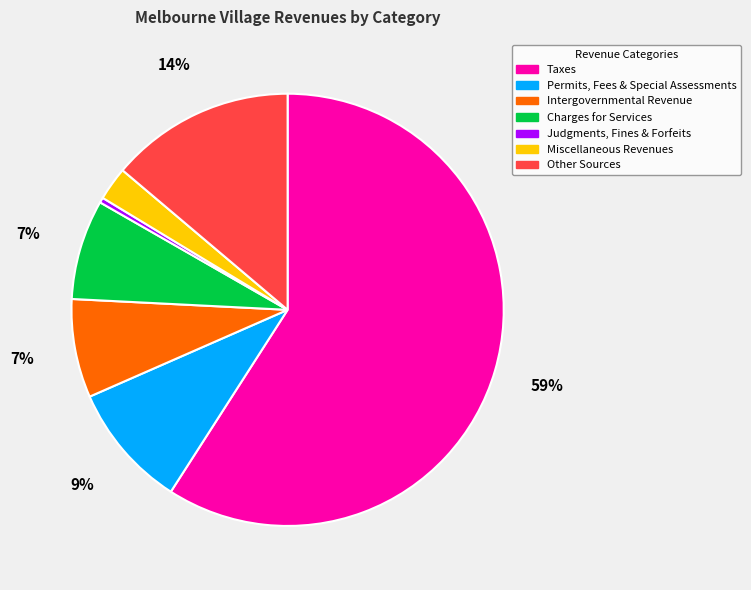

Is it true that Charges for Services is 7% of the pie?

True